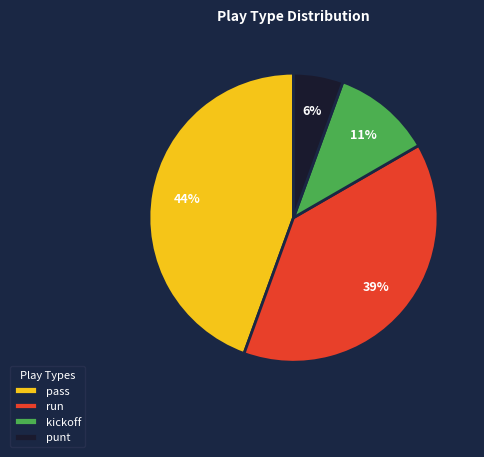

Is there a majority slice in this chart?

No